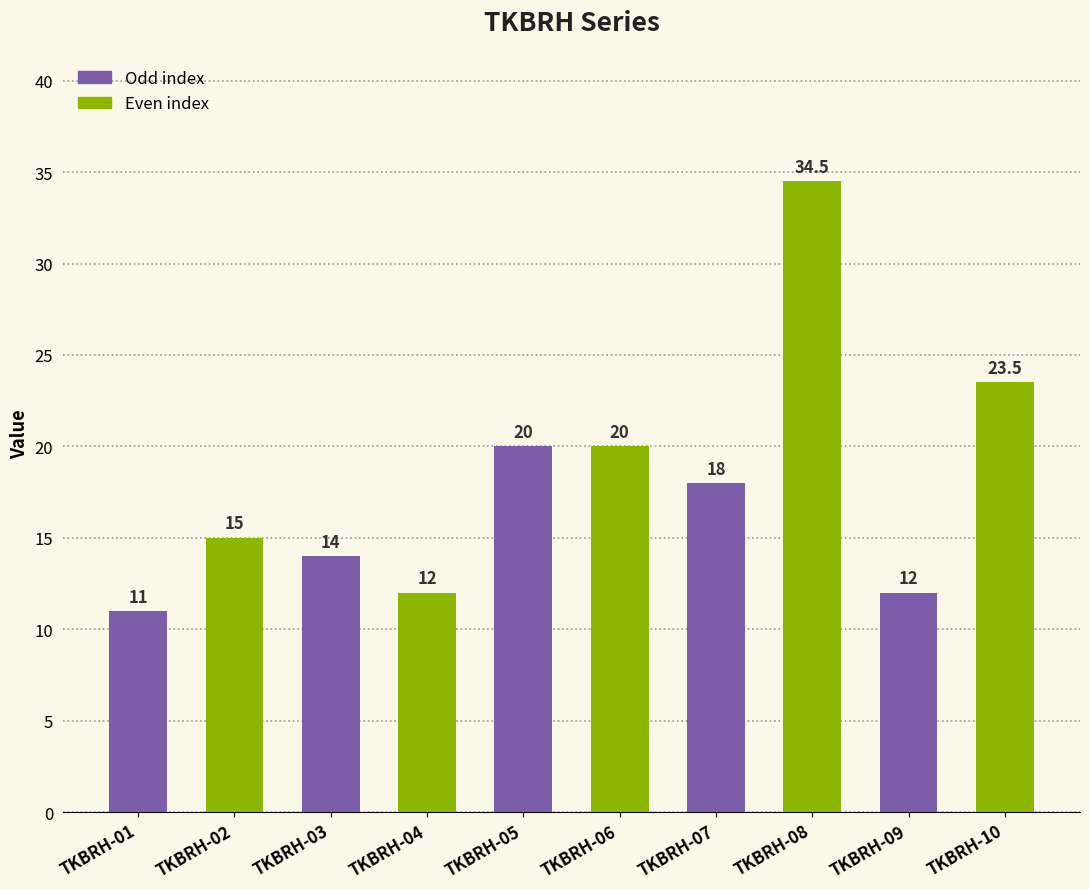

At which label is the value closest to 22?

TKBRH-10